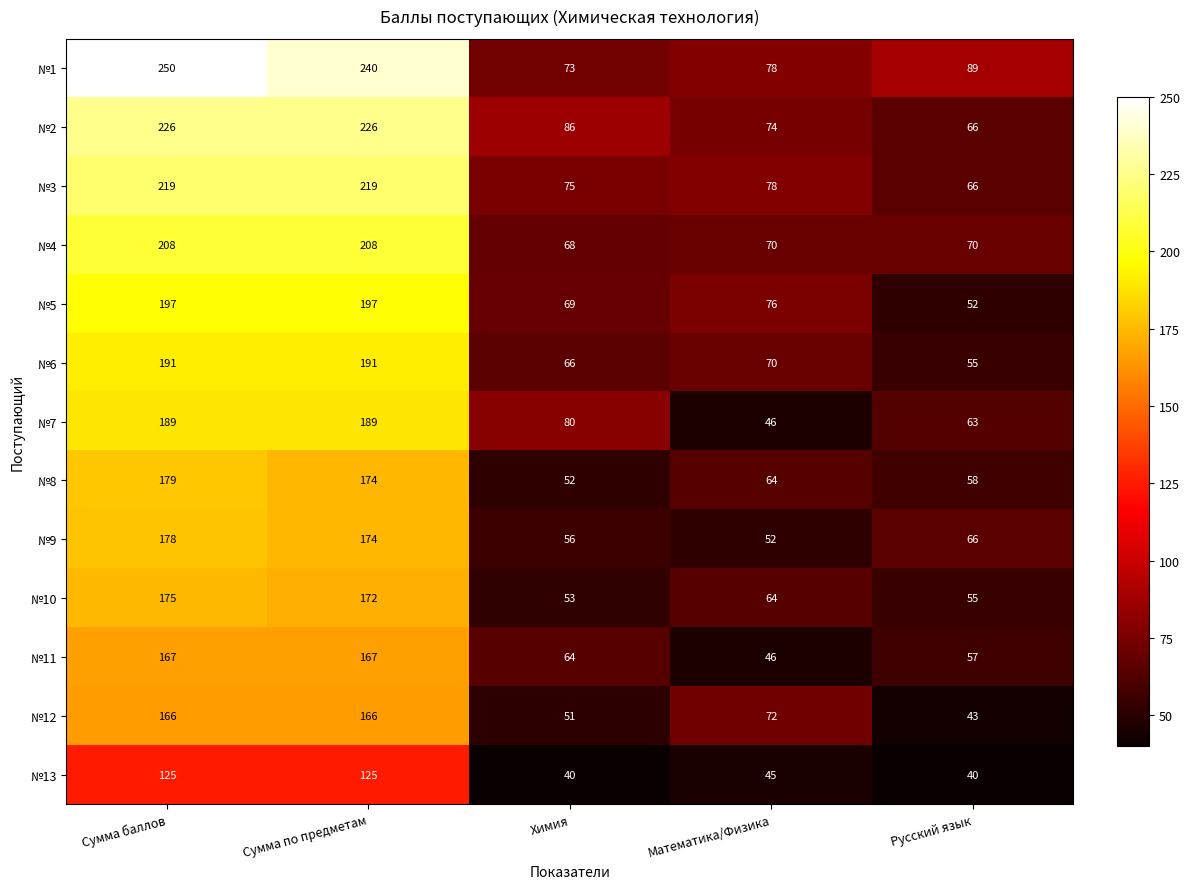

Count the number of categories in the chart.

5